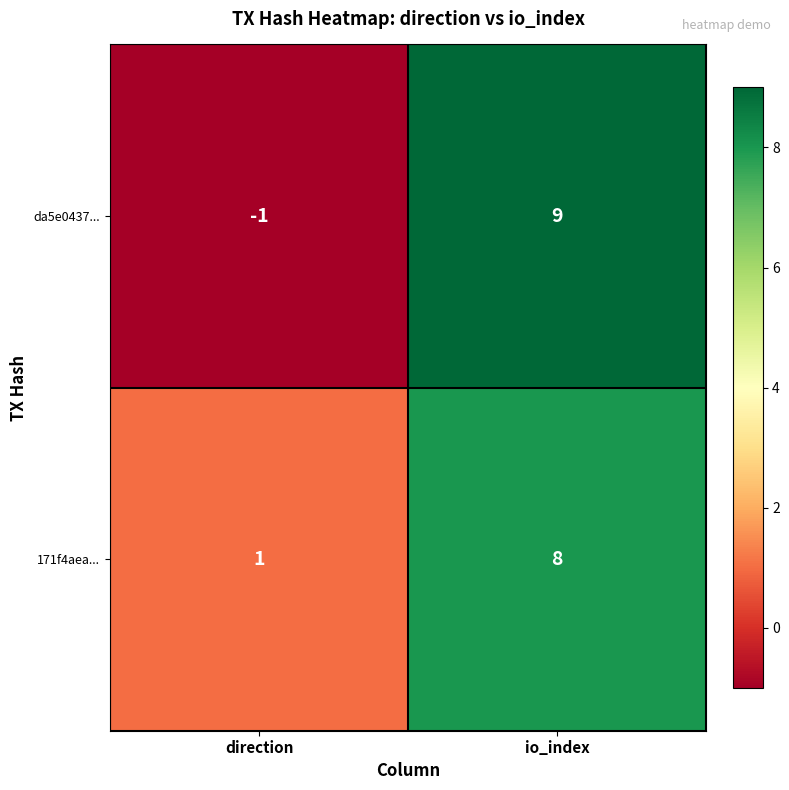

Which label corresponds to the smallest value in the chart?

direction